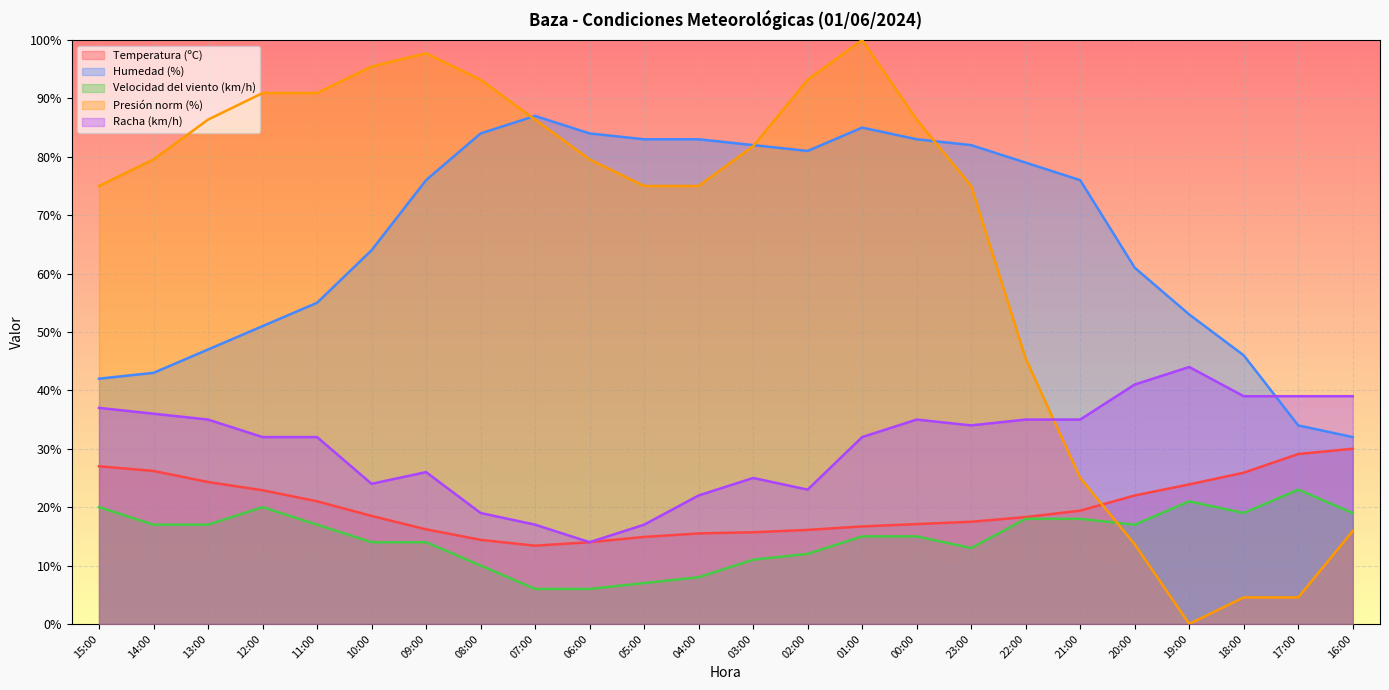

What is the label of the 17th point from the right?

08:00